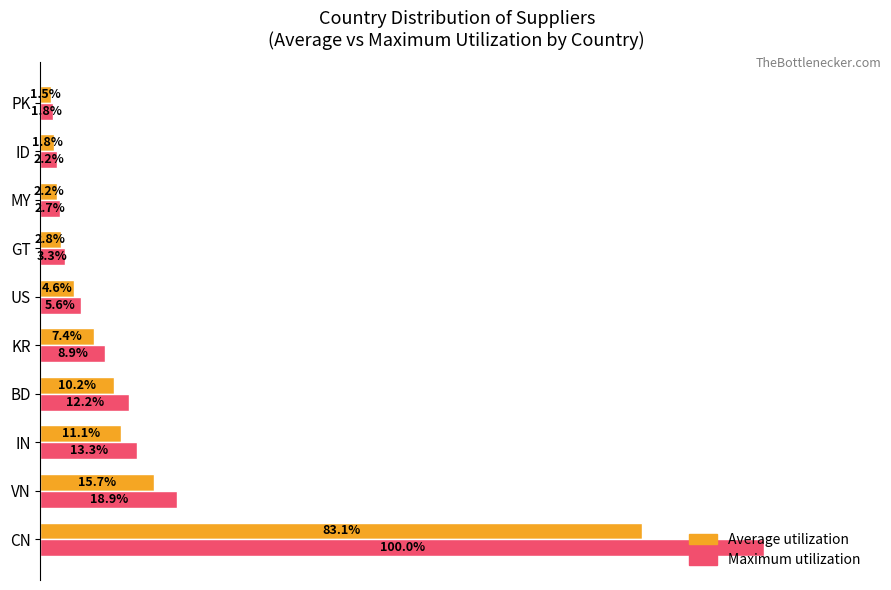

Which category has the lowest value in the Maximum utilization series?

PK